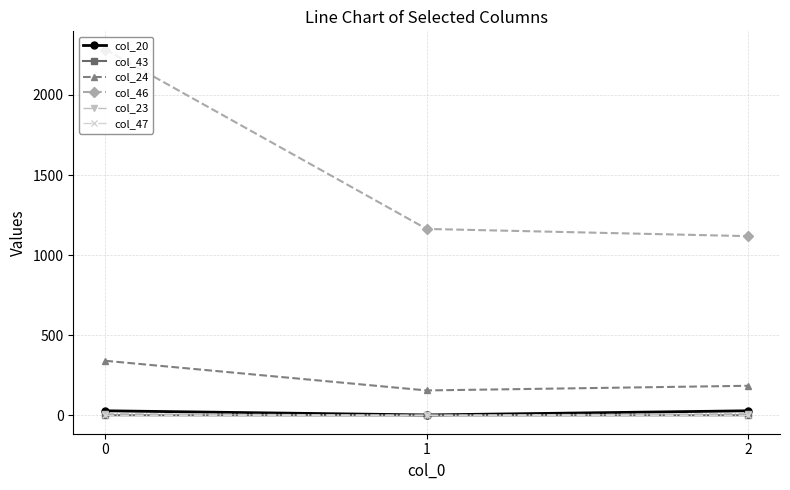

What is the sum of the col_43 values at 1 and 2?

1.3